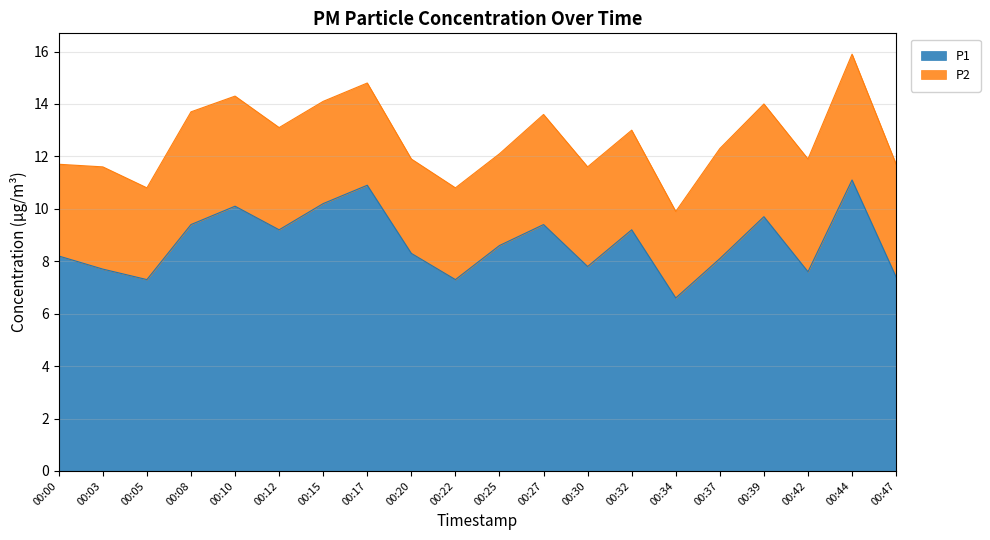

What is the difference between the values at 00:34 and 00:00?

1.6